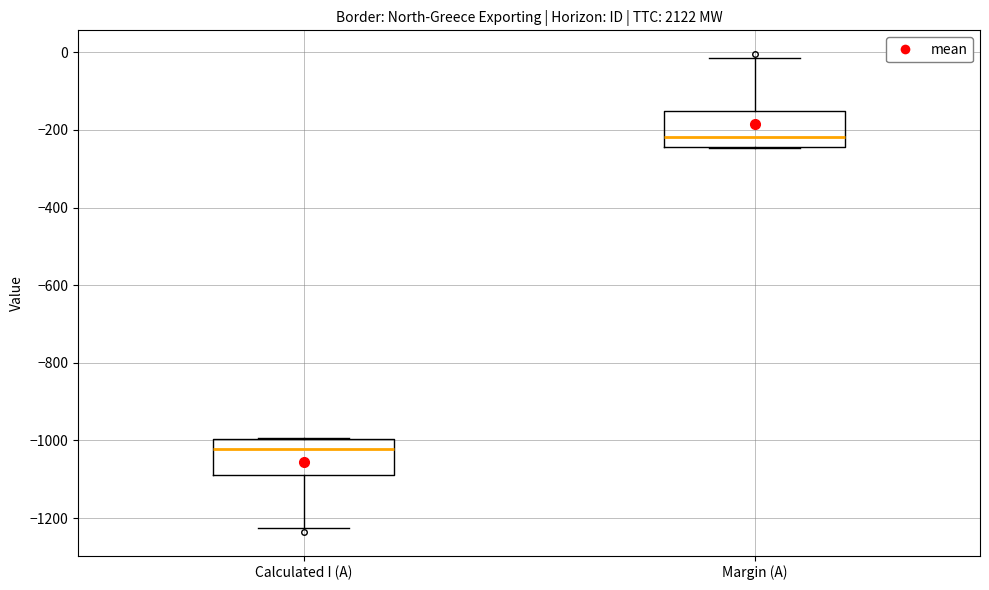

Reading left to right, read every box against the y-axis: the position of its median line, the range the box covers, and the ends of its whiskers. The values are not printed on the chart, so give them approximately, as read against the axis.

Calculated I (A): median -1020, box -1080 to -1000, whiskers -1220 to -1000
Margin (A): median -220, box -240 to -160, whiskers -240 to -20